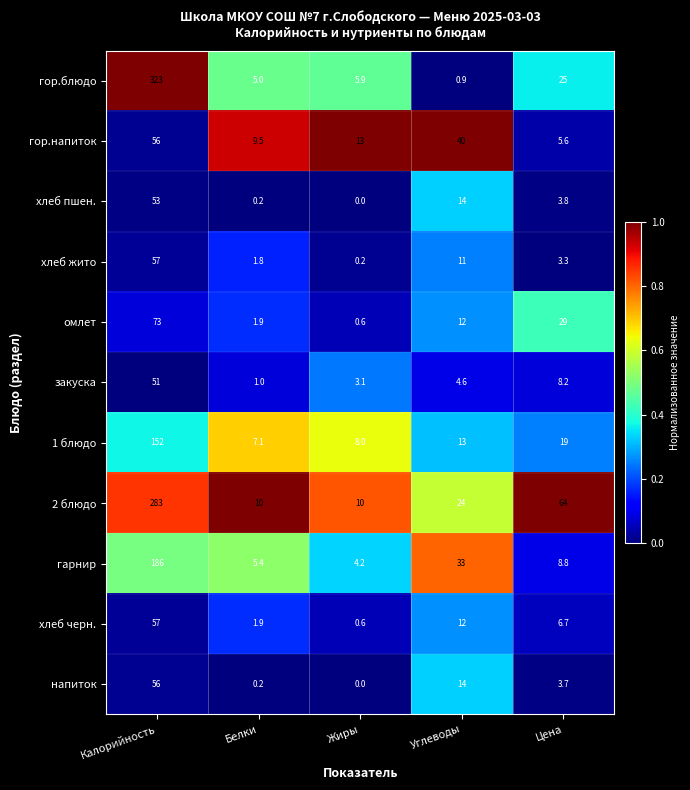

Which category has the lowest value across all series?

Жиры